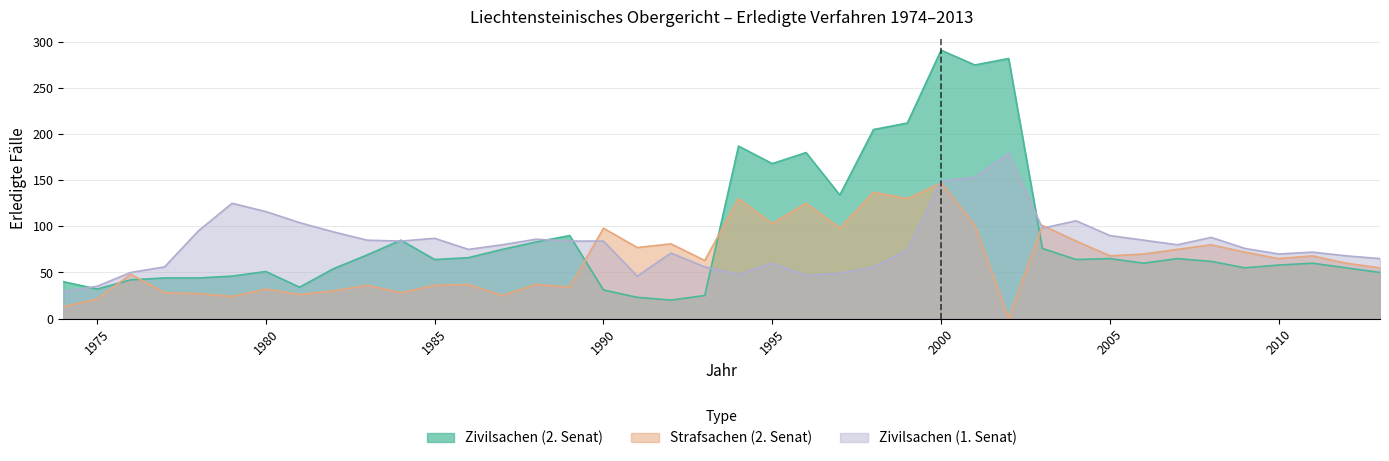

Does the chart display data point markers on the line(s)?

No